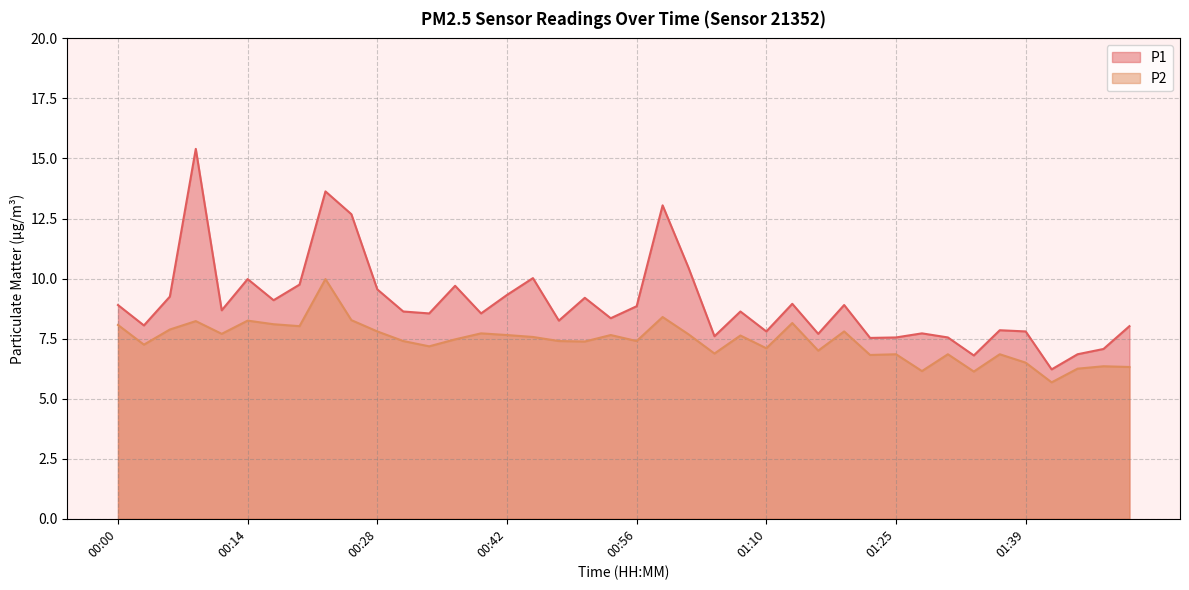

What is the difference between the maximum and minimum values in the P2 series?

4.3